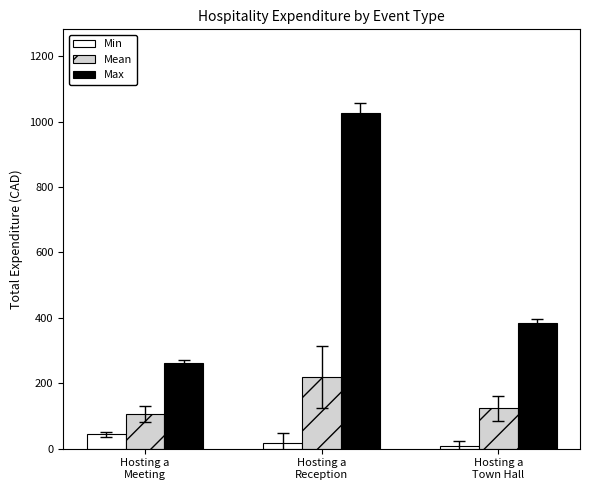

Read the Mean value at Hosting a
Meeting.

105.5